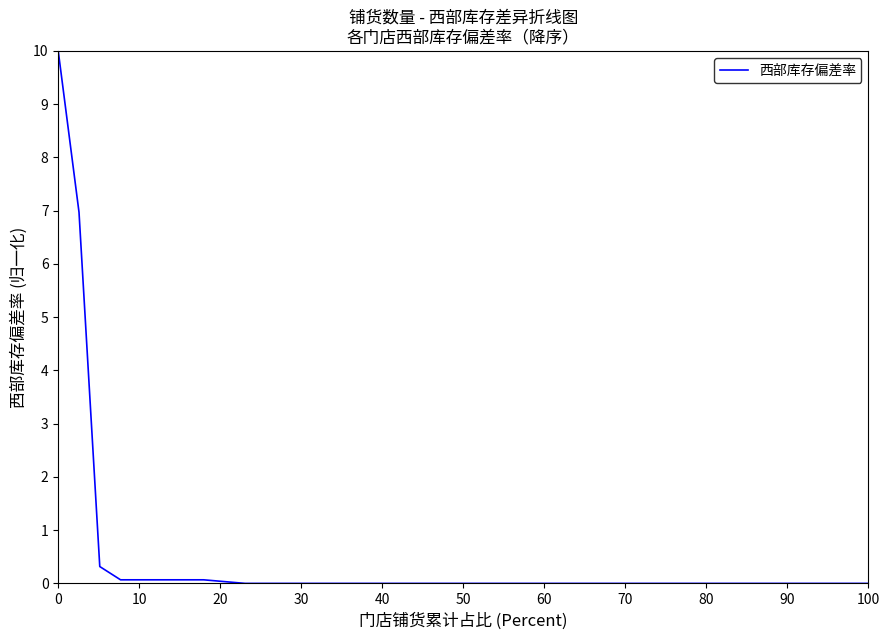

What is the maximum value shown in the chart?

10.0